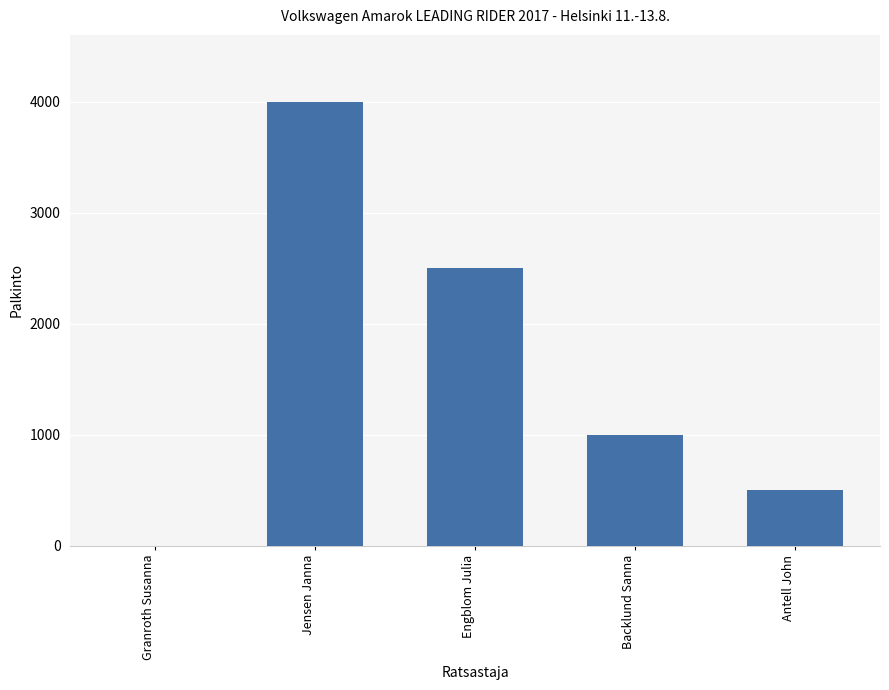

What is the sum of the values at Granroth Susanna and Backlund Sanna?

1000